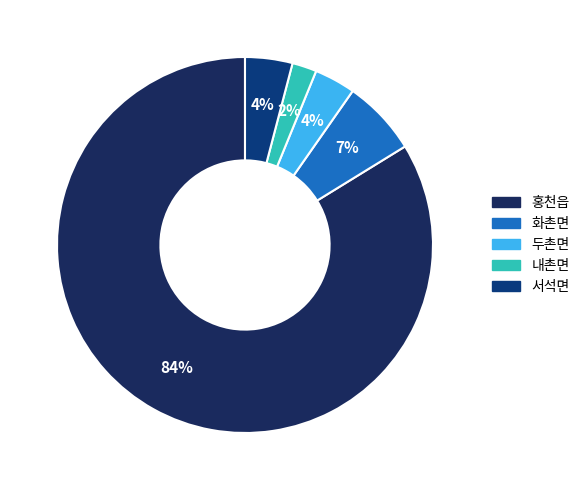

Which has a higher value, 두촌면 or 내촌면?

두촌면